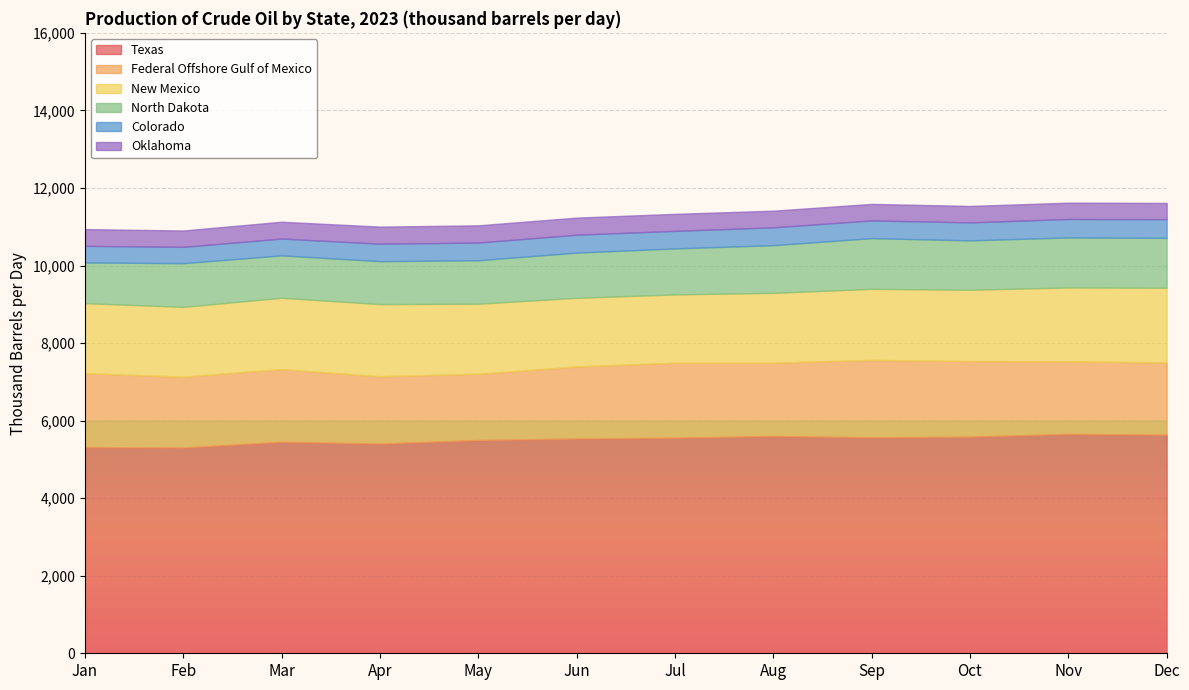

How many interior local peaks does the North Dakota series have?

3